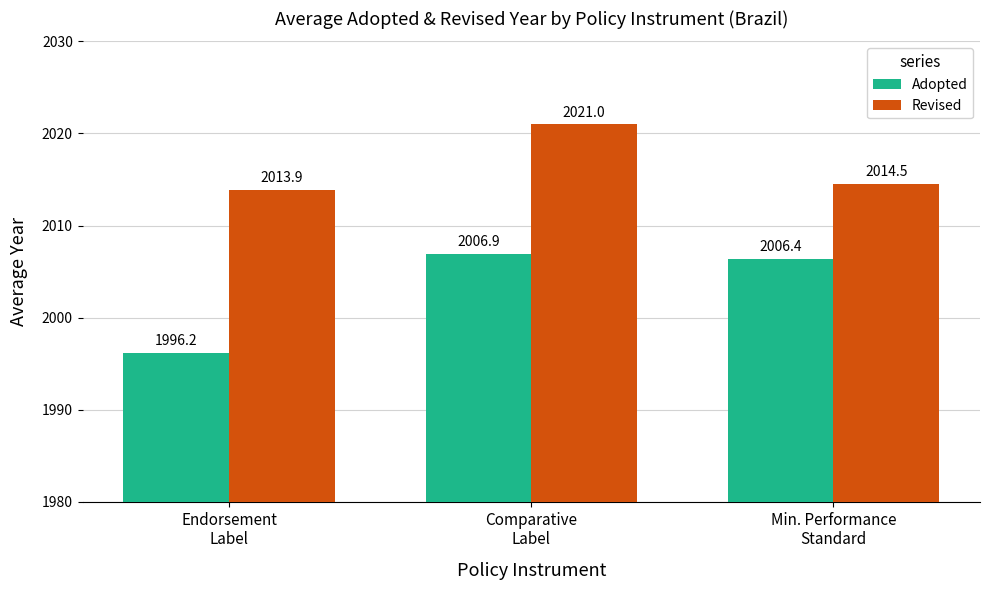

Count the number of categories in the chart.

3